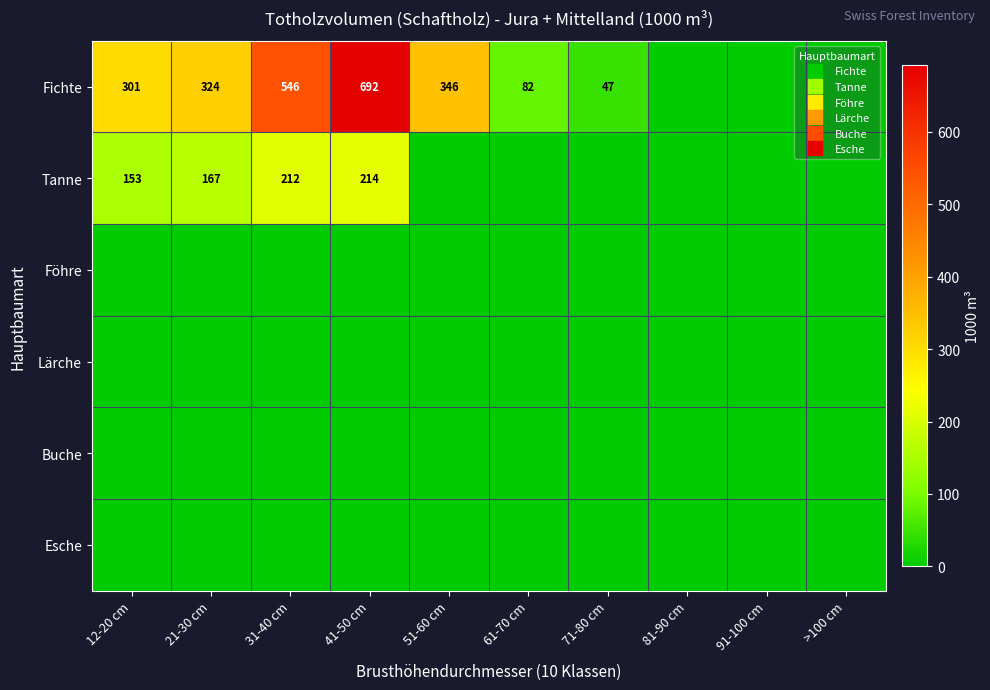

List the labels in order of Föhre value, smallest first.

12-20 cm, 21-30 cm, 31-40 cm, 41-50 cm, 51-60 cm, 61-70 cm, 71-80 cm, 81-90 cm, 91-100 cm, >100 cm